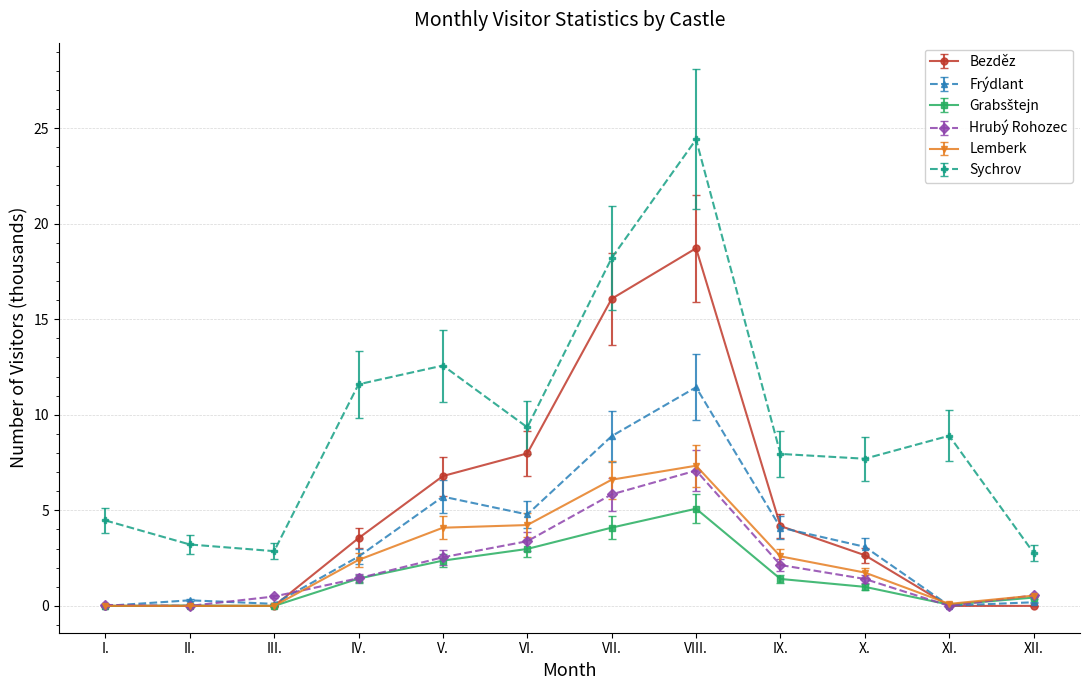

Which category has the highest value across all series?

VIII.